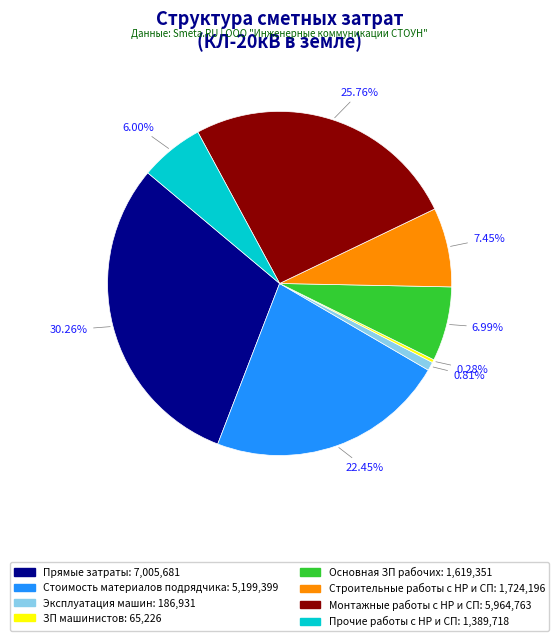

Count the number of slices in the pie.

8